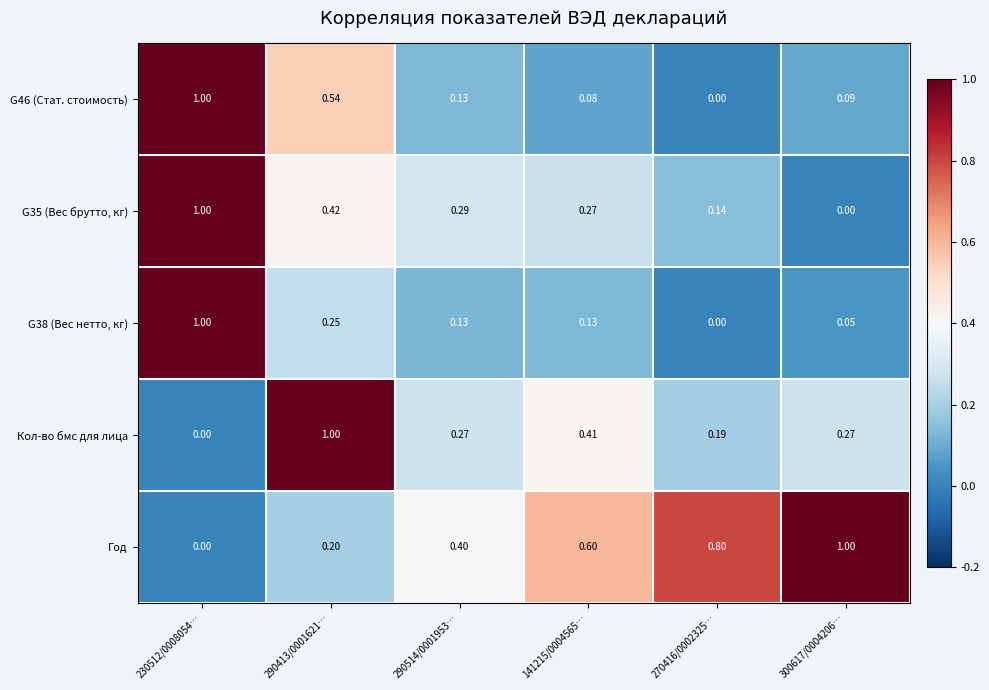

What is the total value across all series at 141215/0004565…?

1.5